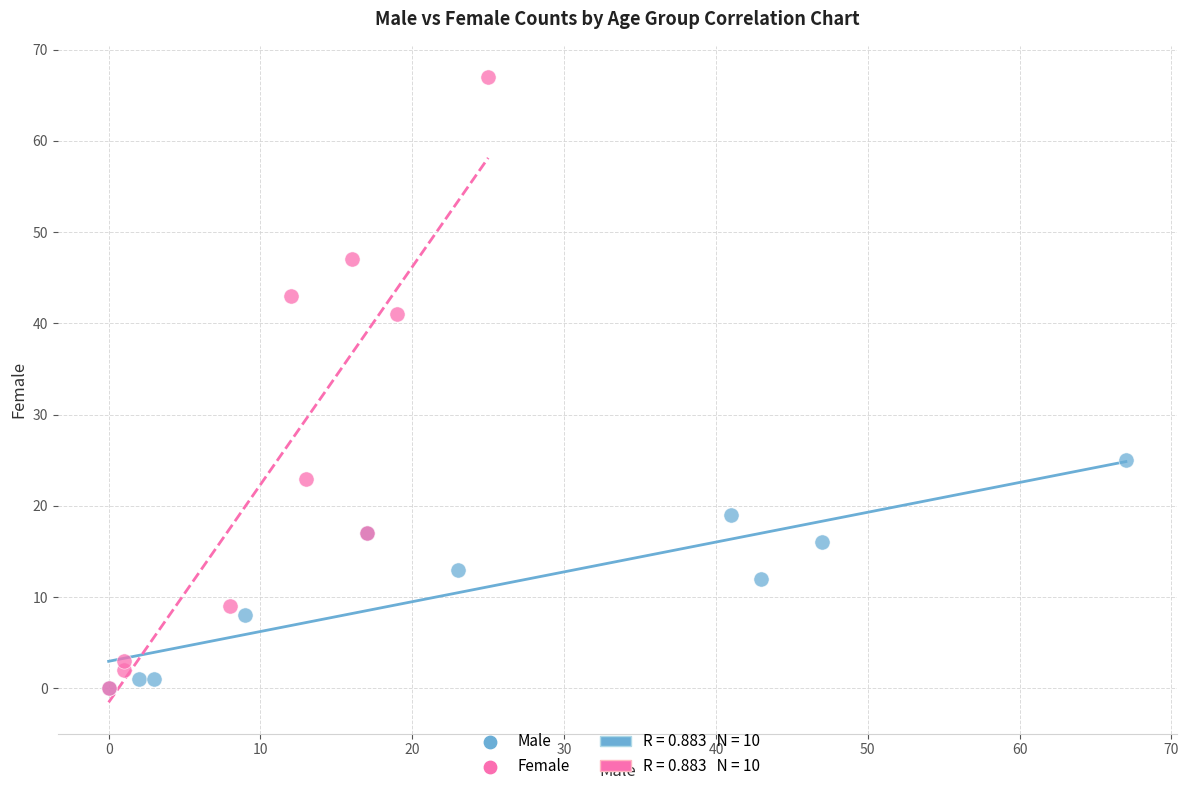

Which series reaches the maximum Y coordinate?

Female